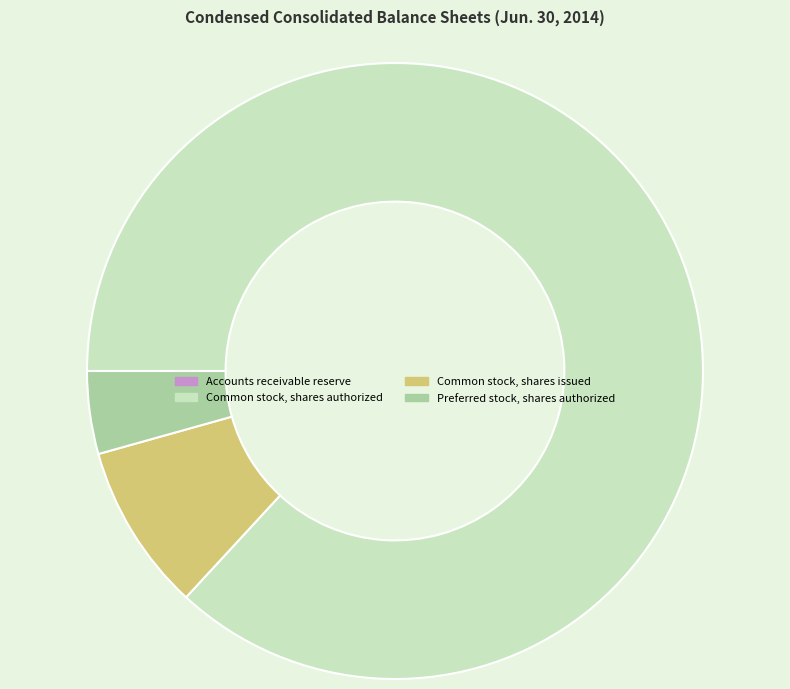

Which category has the biggest portion of the pie?

Common stock, shares authorized